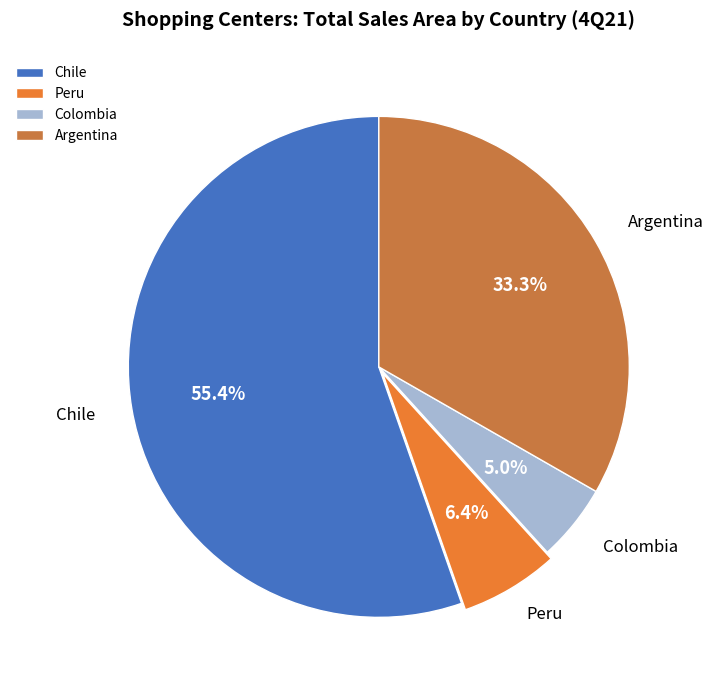

What is the total percentage of Peru and Argentina?

39.7%